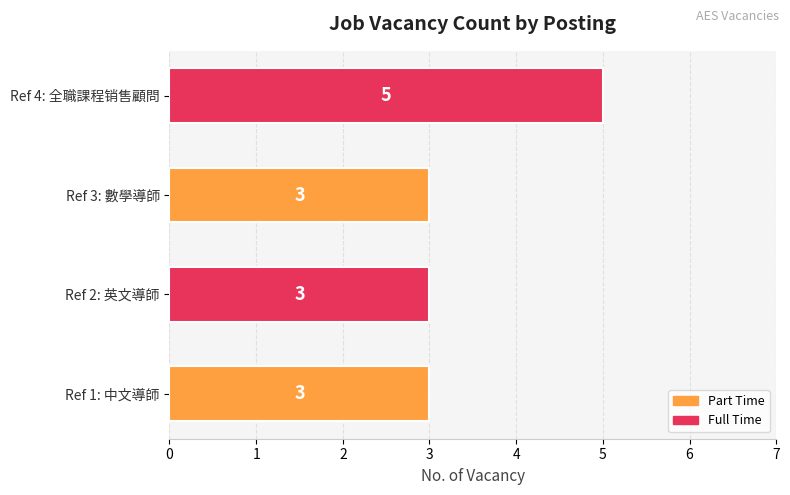

Which label corresponds to the largest value in the chart?

Ref 4: 全職課程销售顧問